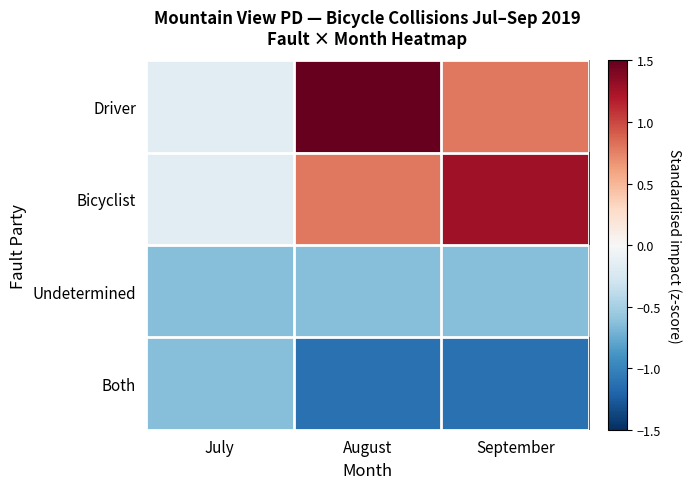

At which category does the chart reach its peak across all series?

August